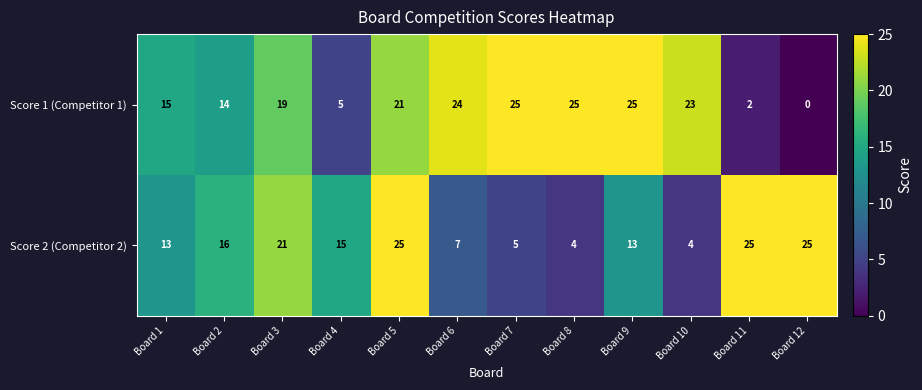

At which category does the chart reach its minimum across all series?

Board 12